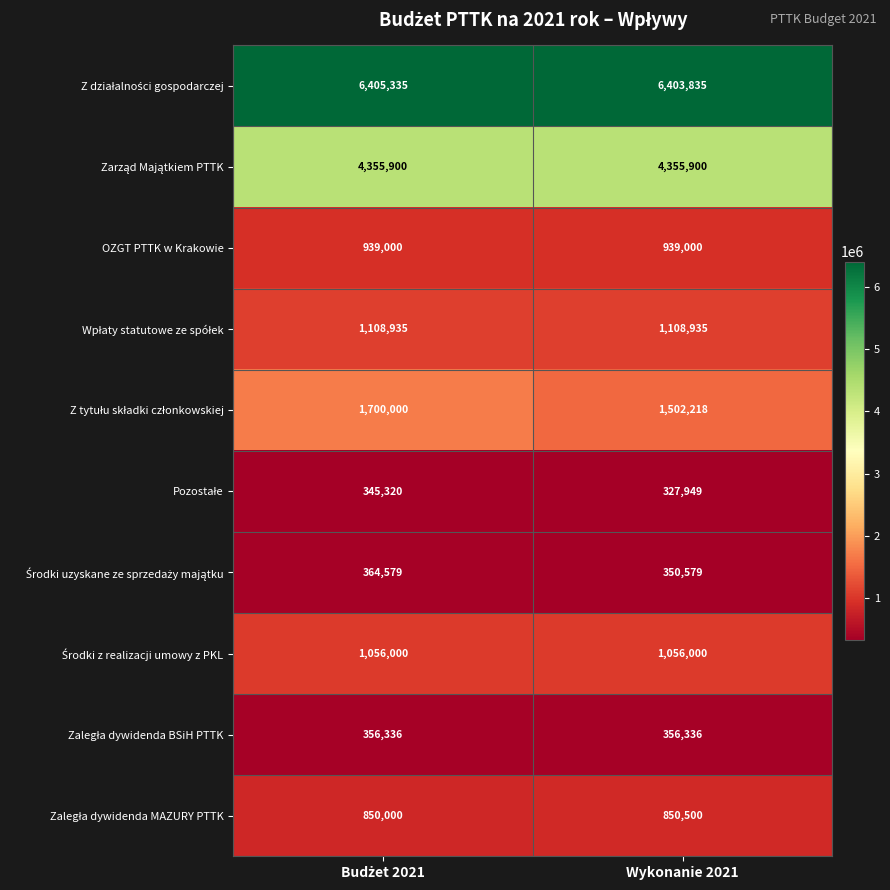

What is the minimum value shown in the chart?

327949